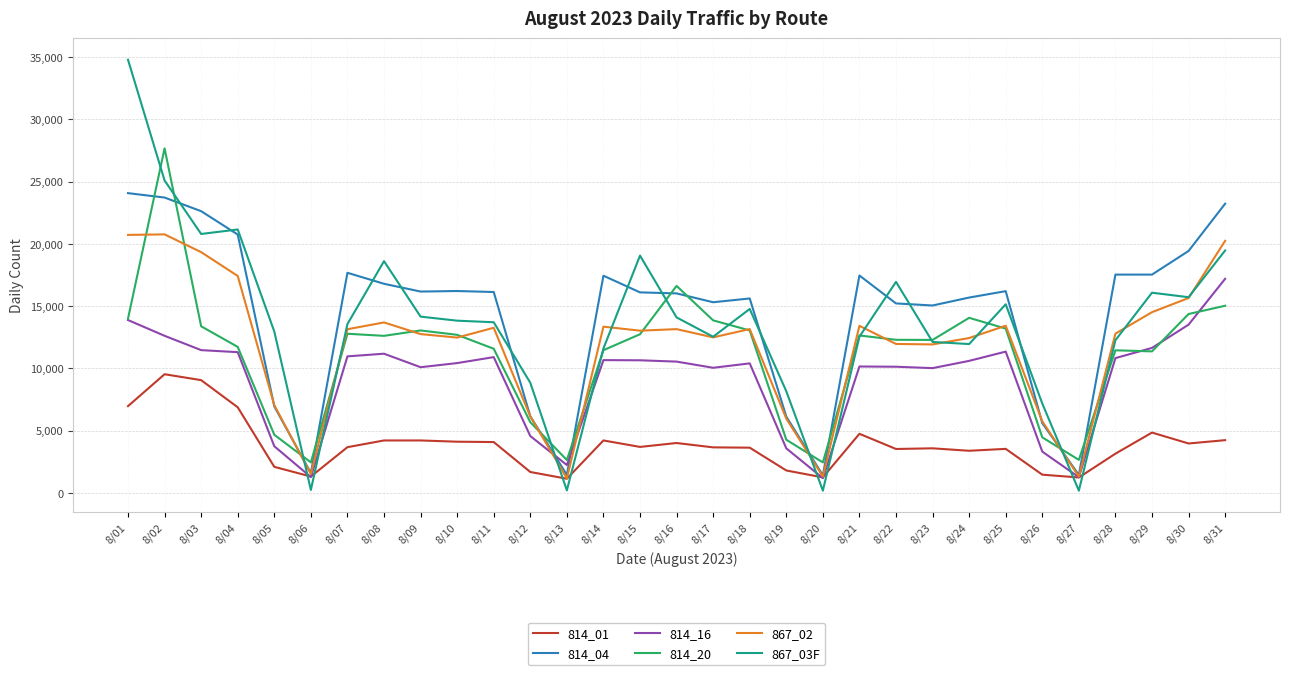

What is the difference between the maximum and minimum values in the 814_04 series?

22665